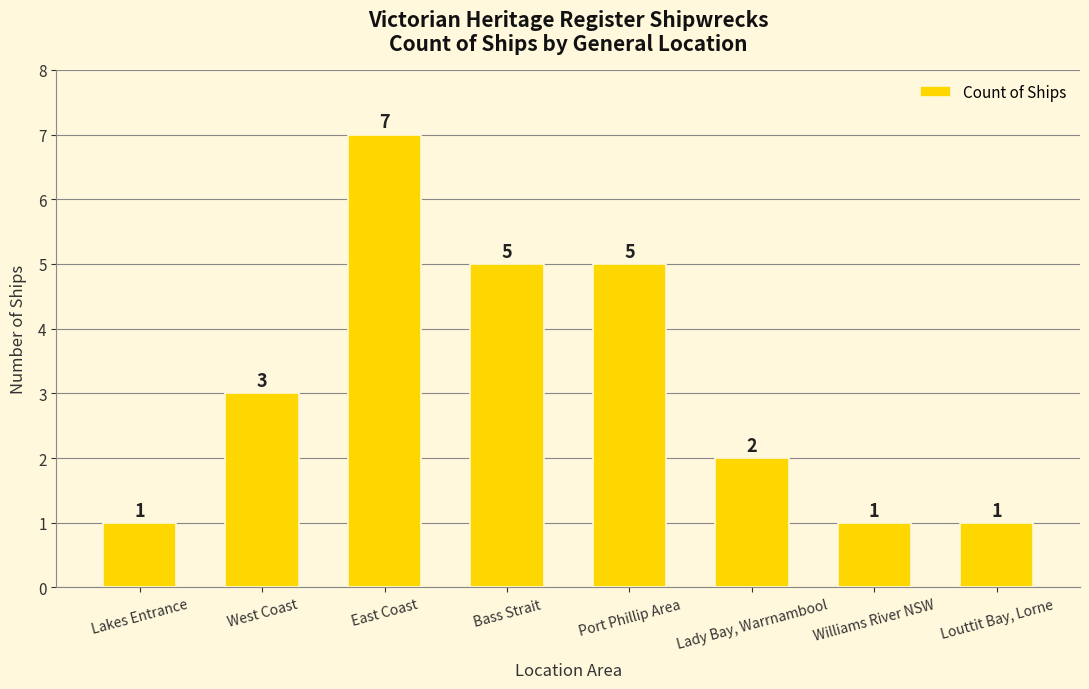

What position from the left is Lakes Entrance?

1